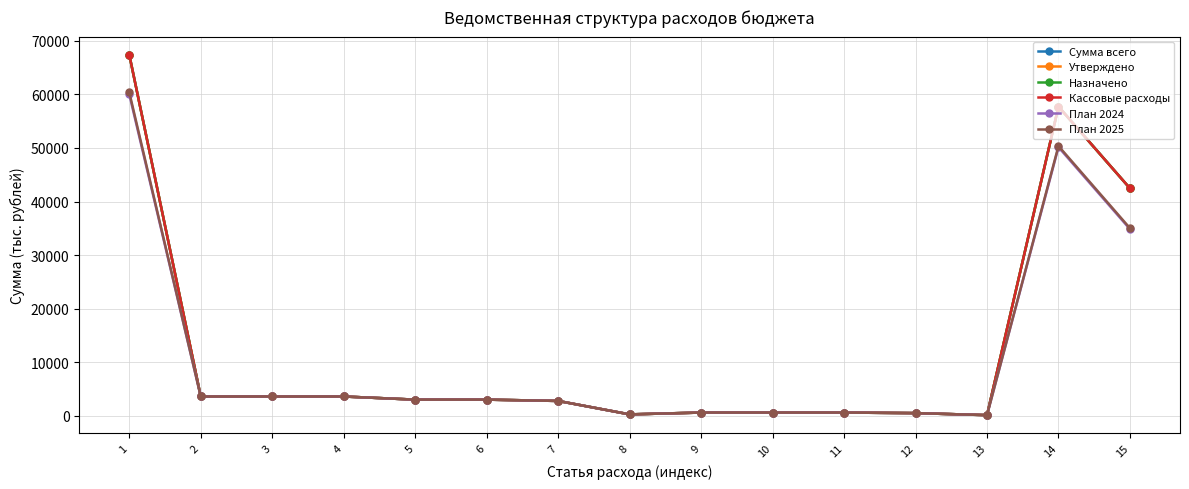

Which series has the largest range (max minus min)?

Сумма всего